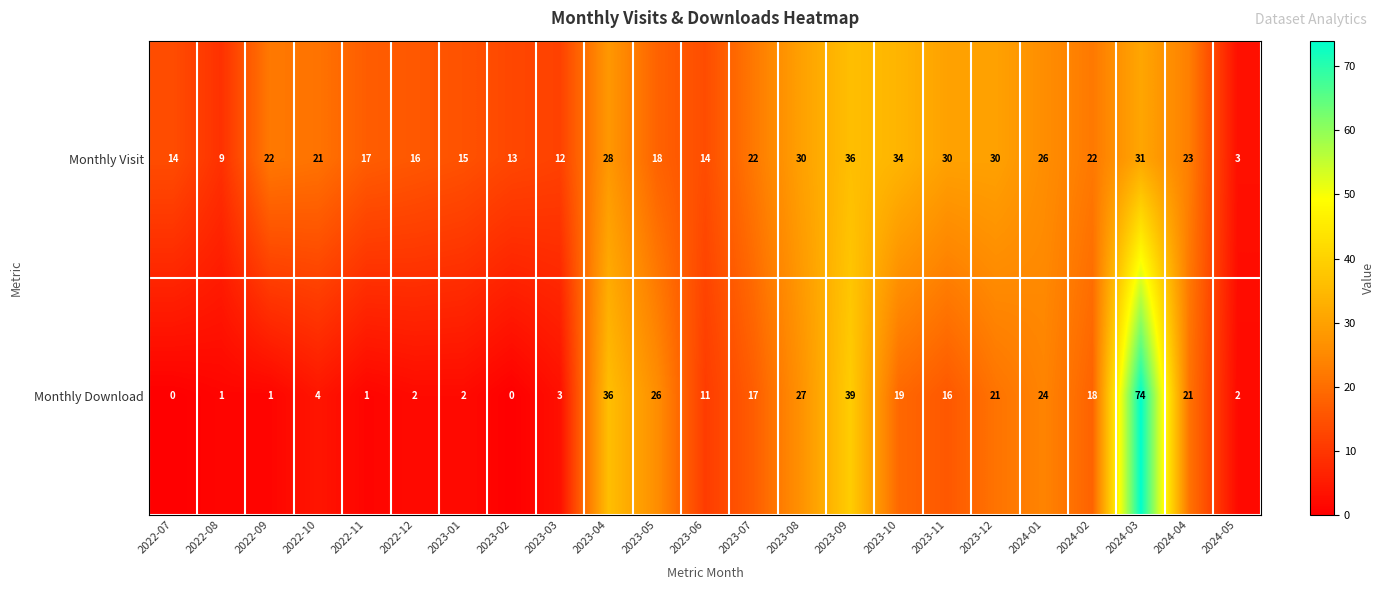

Where is Monthly Download nearest to the value 37?

2023-04